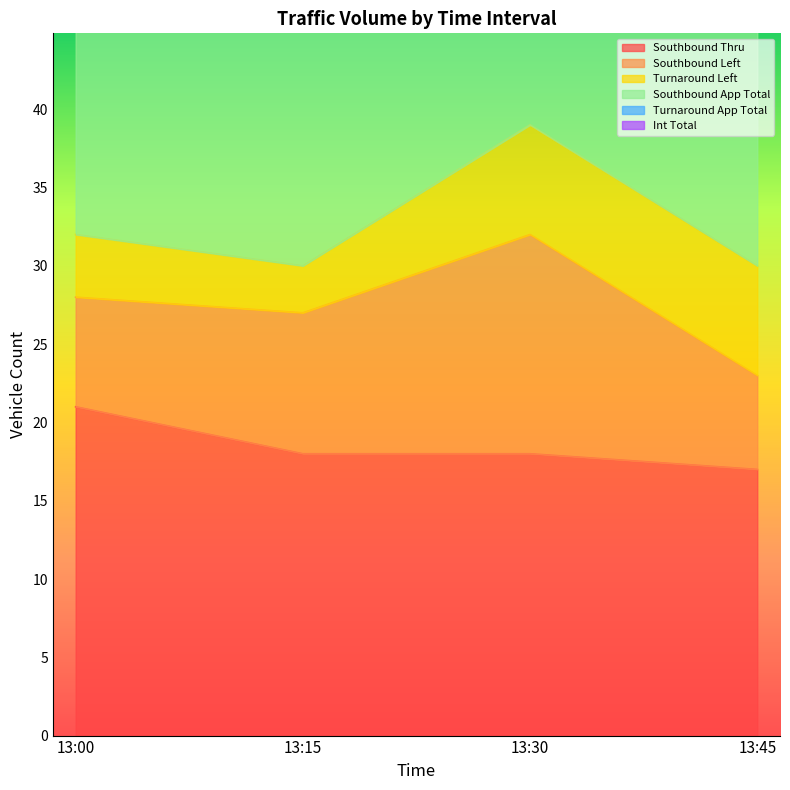

At which label is Int Total closest to 34?

13:00